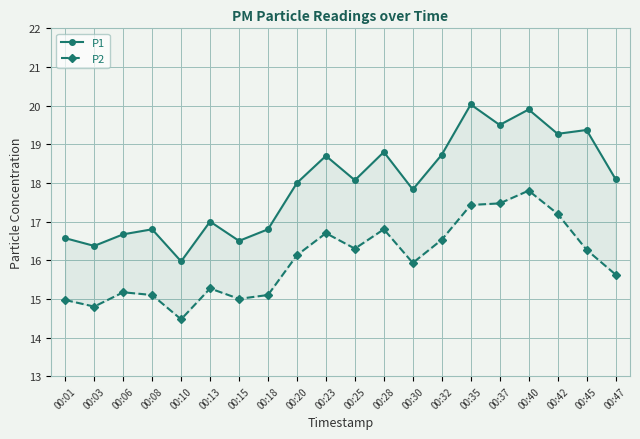

True or false: P1 and P2 intersect in this chart.

False